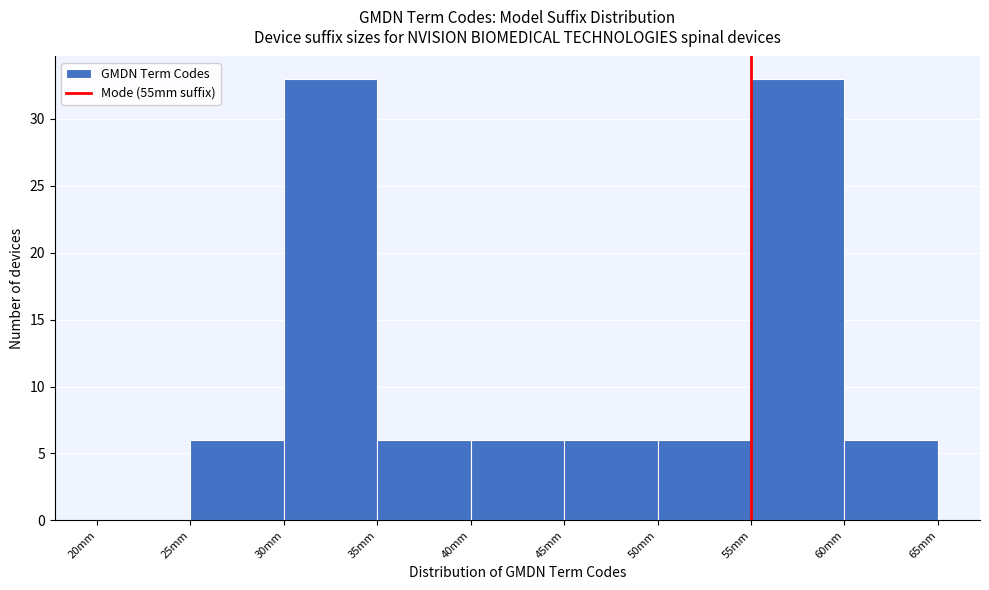

How tall is the bar that spans 50 to 55 on the x-axis? The values are not printed on the chart, so give them approximately, as read against the axis.

6